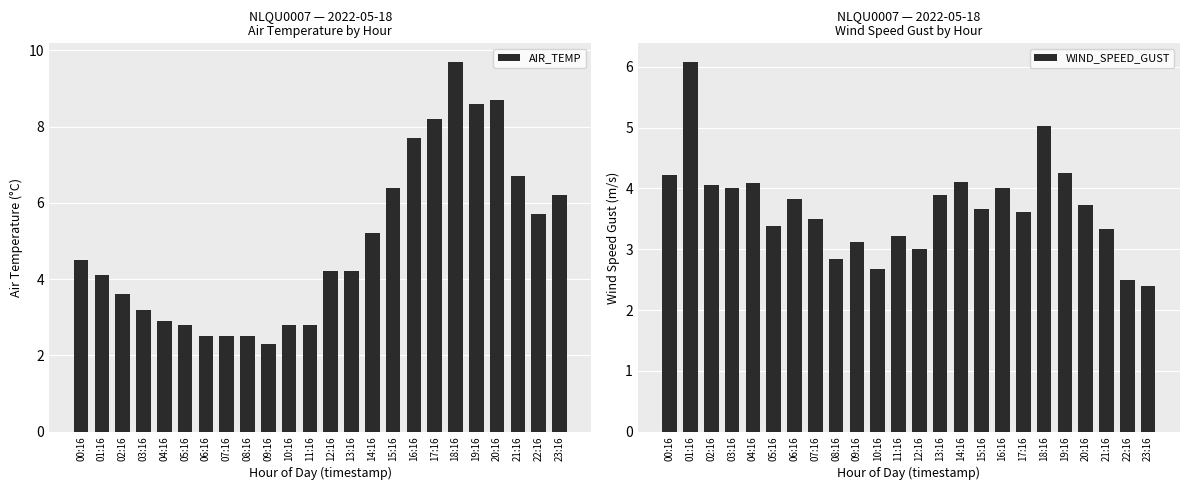

Read the WIND_SPEED_GUST value at 21:16.

3.3